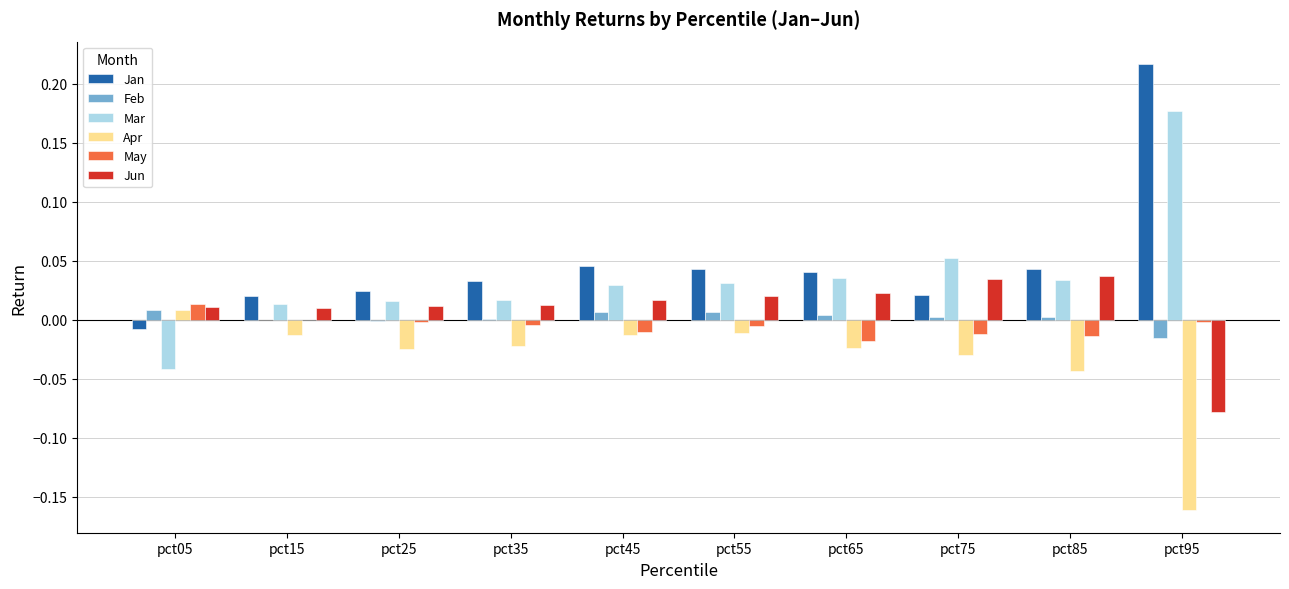

The value of May at pct45 is -0.0. True or false?

True